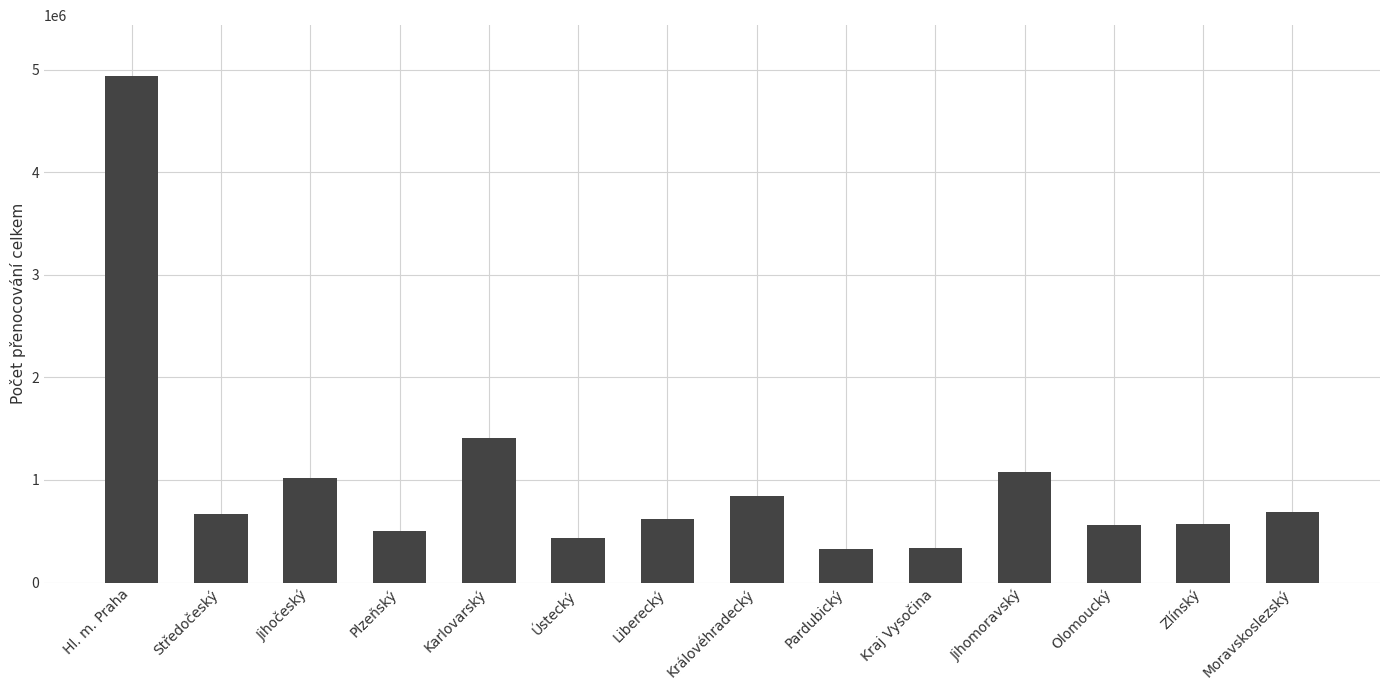

What is the change in value from Karlovarský to Pardubický?

-1083686